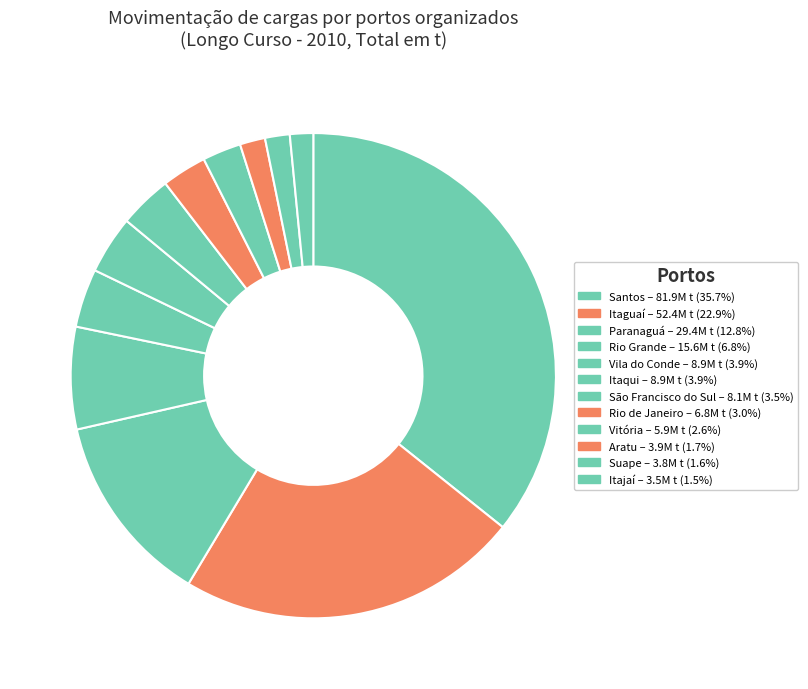

What is the smallest slice in the pie chart?

Itajaí